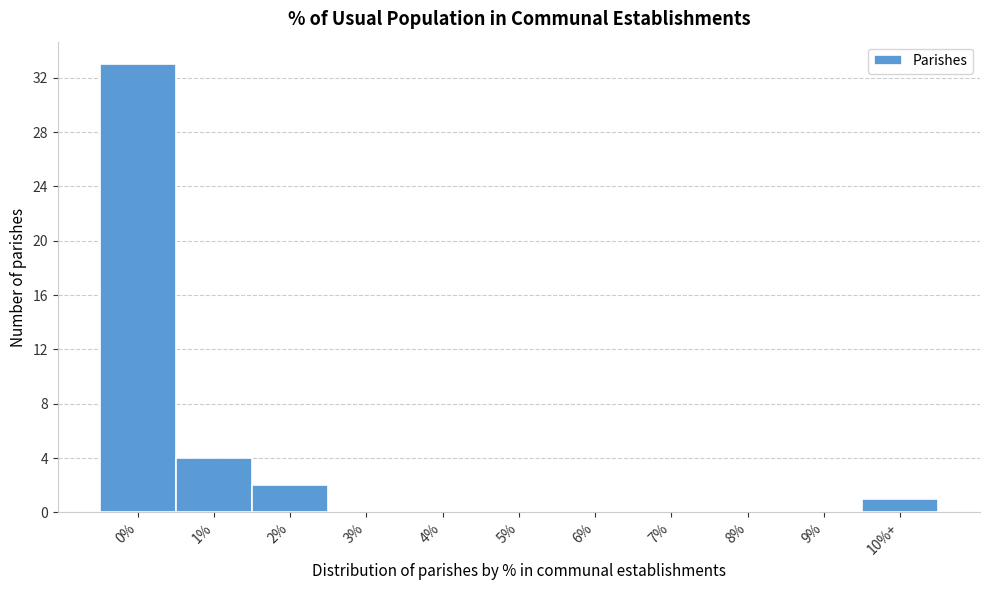

Reading left to right, extract all data points from this chart.

0%=33	1%=4	2%=2	3%=0	4%=0	5%=0	6%=0	7%=0	8%=0	9%=0	10%+=1